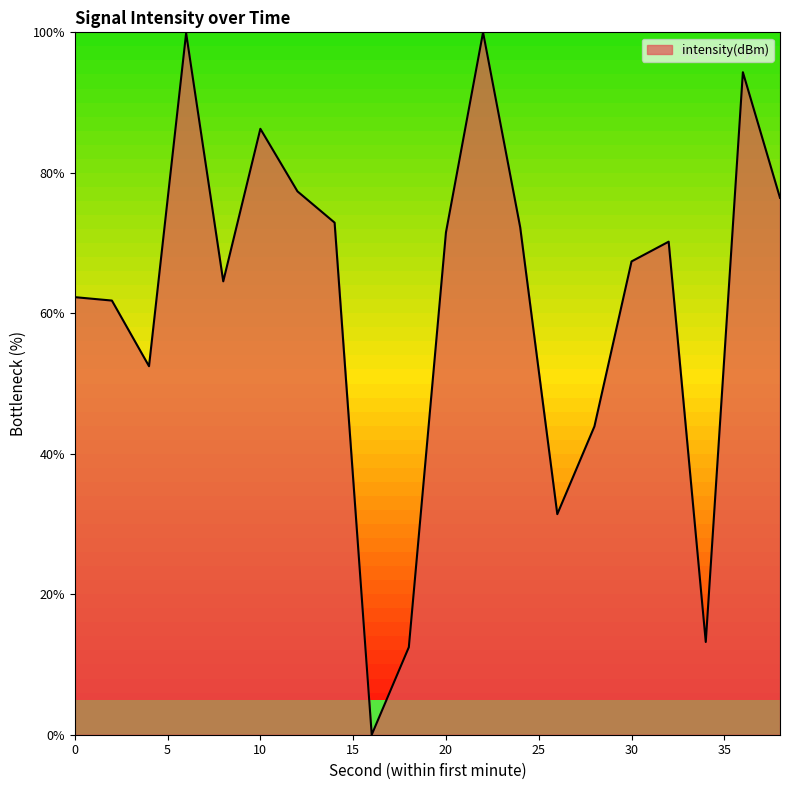

What is the maximum value shown in the chart?

100.0